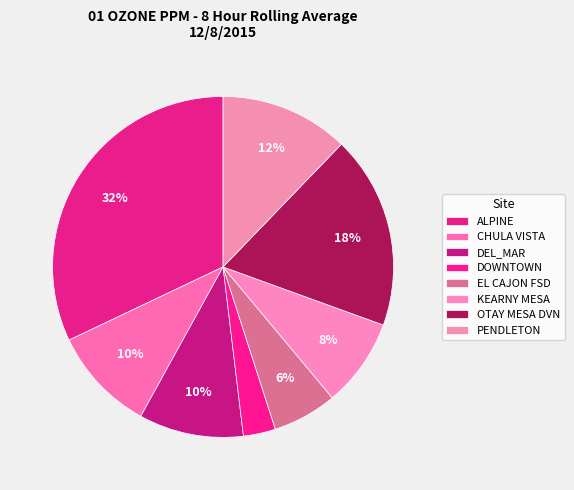

To the nearest percent, what percentage of the pie is KEARNY MESA?

8%